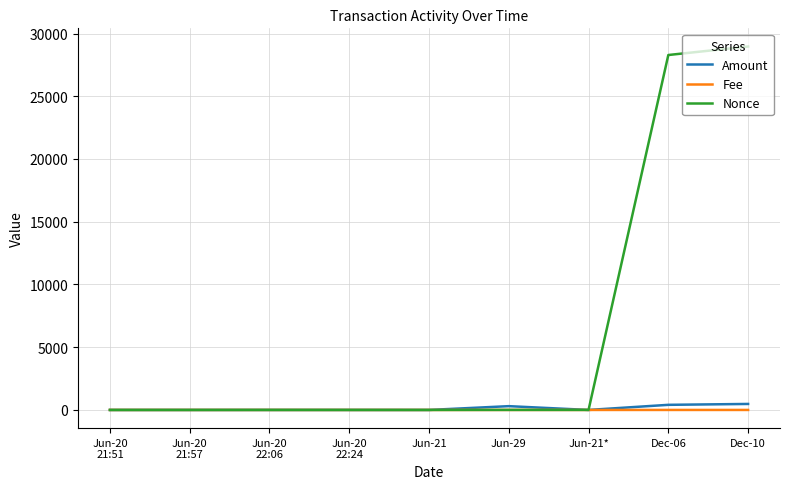

Which series has the largest range (max minus min)?

Nonce